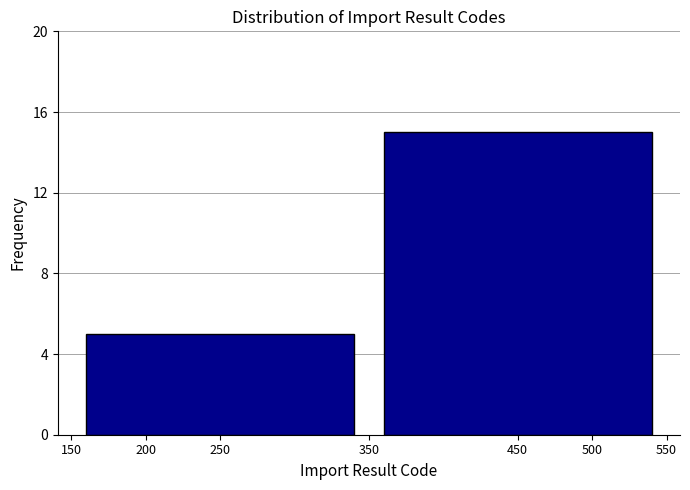

Reading left to right, transcribe all the data shown in this chart.

250=5	450=15